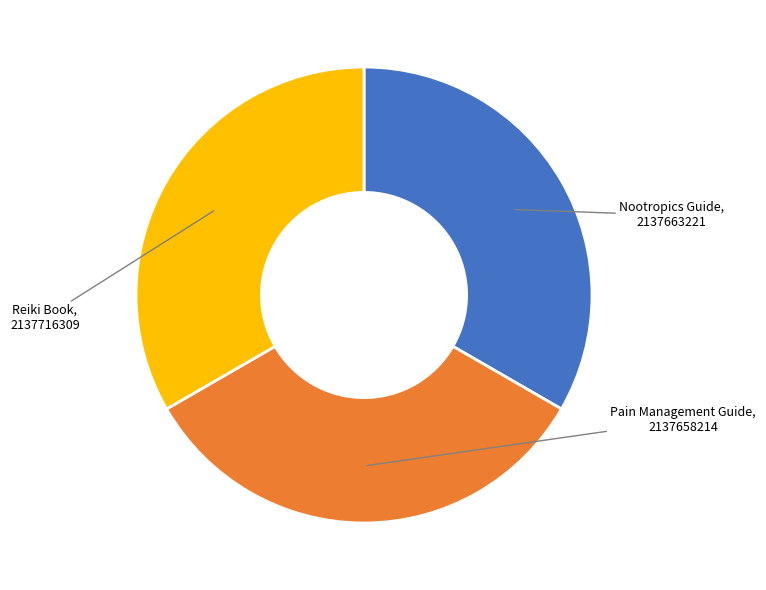

Is there any slice that represents more than half of the pie?

No